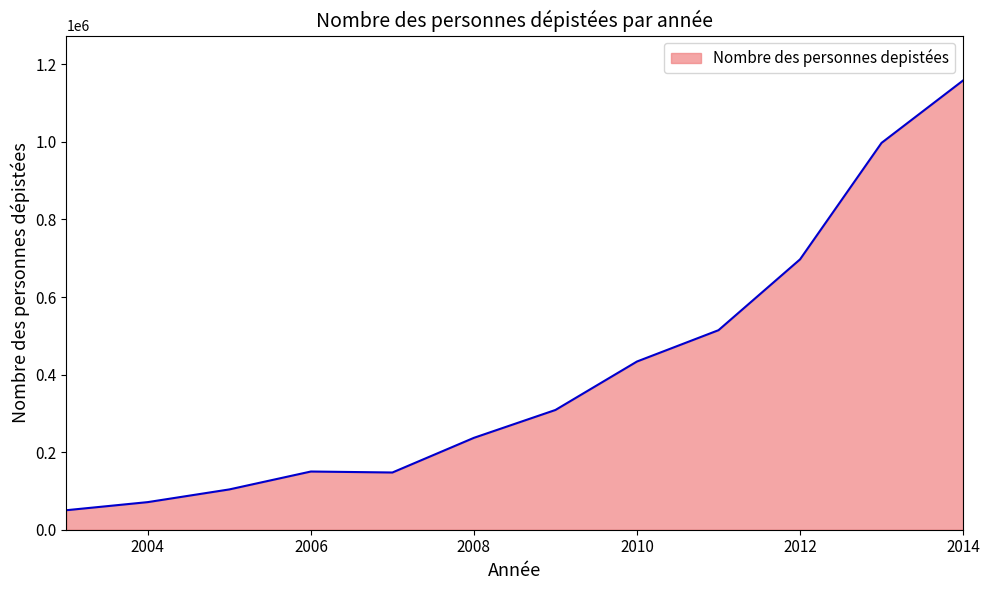

What is the difference between the maximum and minimum values?

1108185